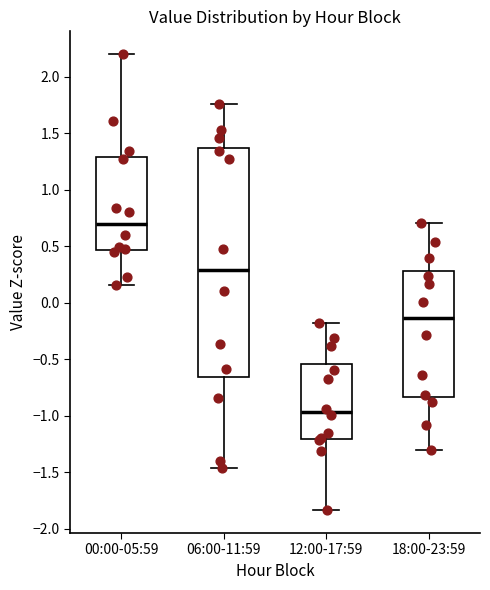

Where is the upper edge of the box for 06:00-11:59 on the y-axis? The values are not printed on the chart, so give them approximately, as read against the axis.

1.35